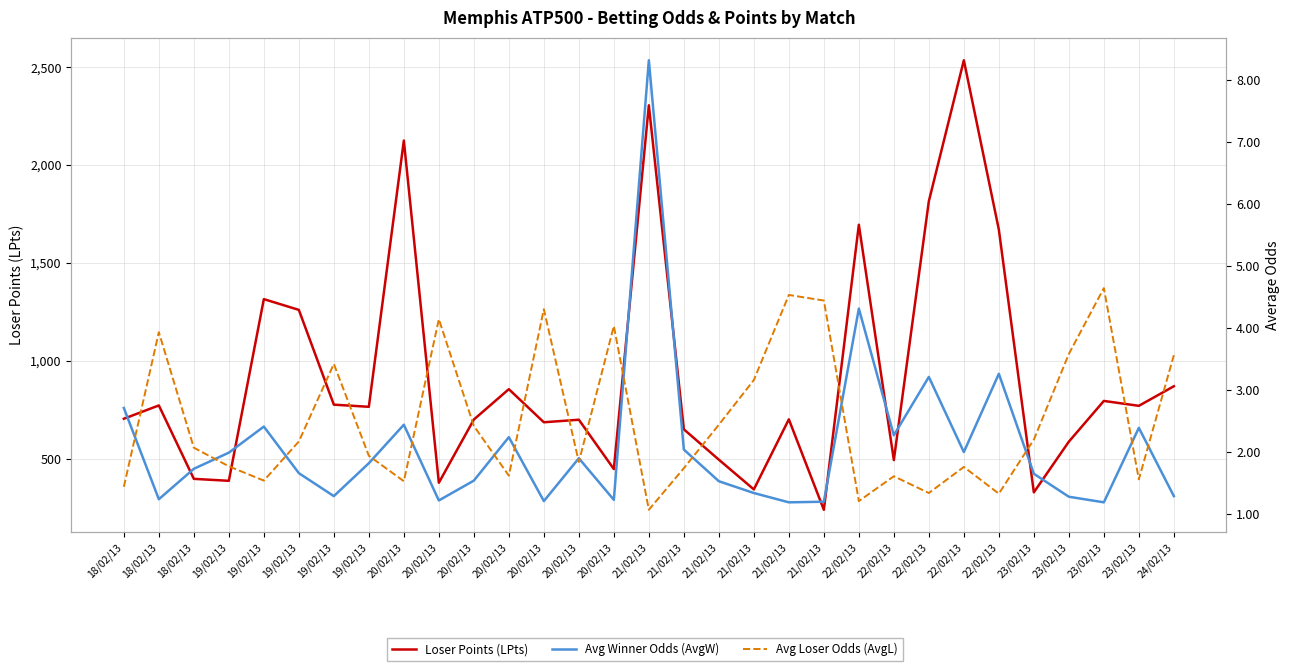

What are all the series names shown in the legend?

Loser Points (LPts), Avg Winner Odds (AvgW), Avg Loser Odds (AvgL)